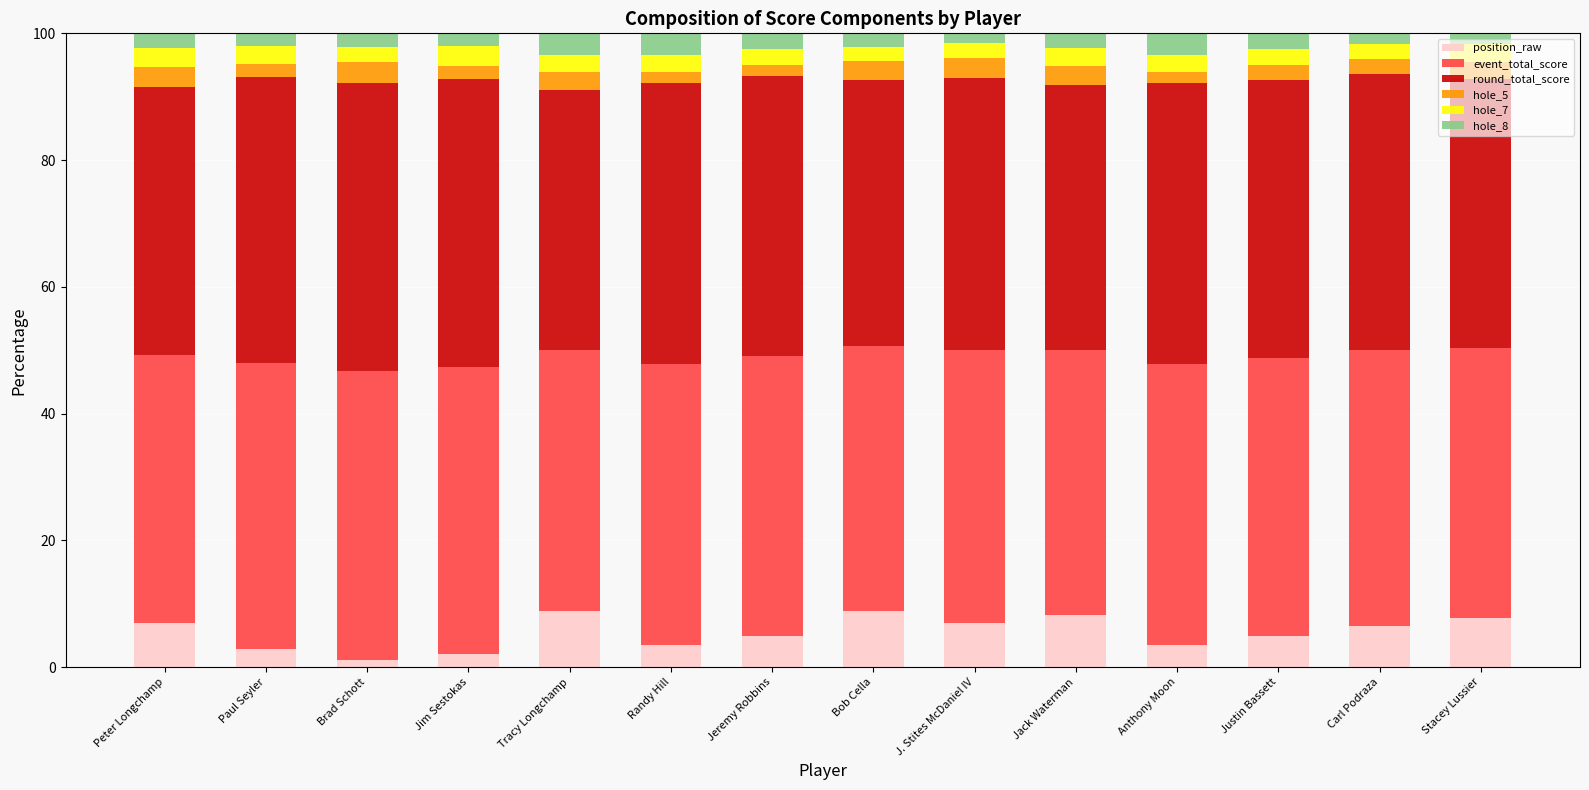

What value does the position_raw series have at Tracy Longchamp?

8.9